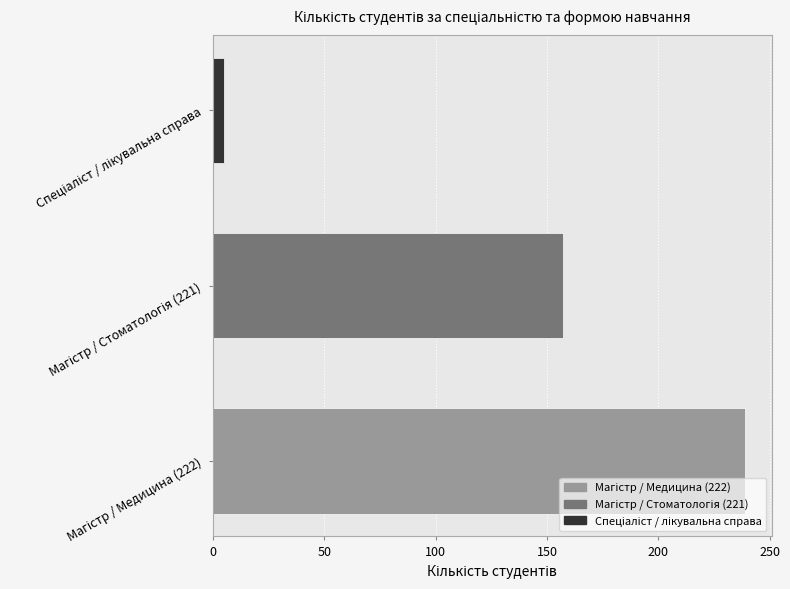

How many values are between 5 and 239?

3